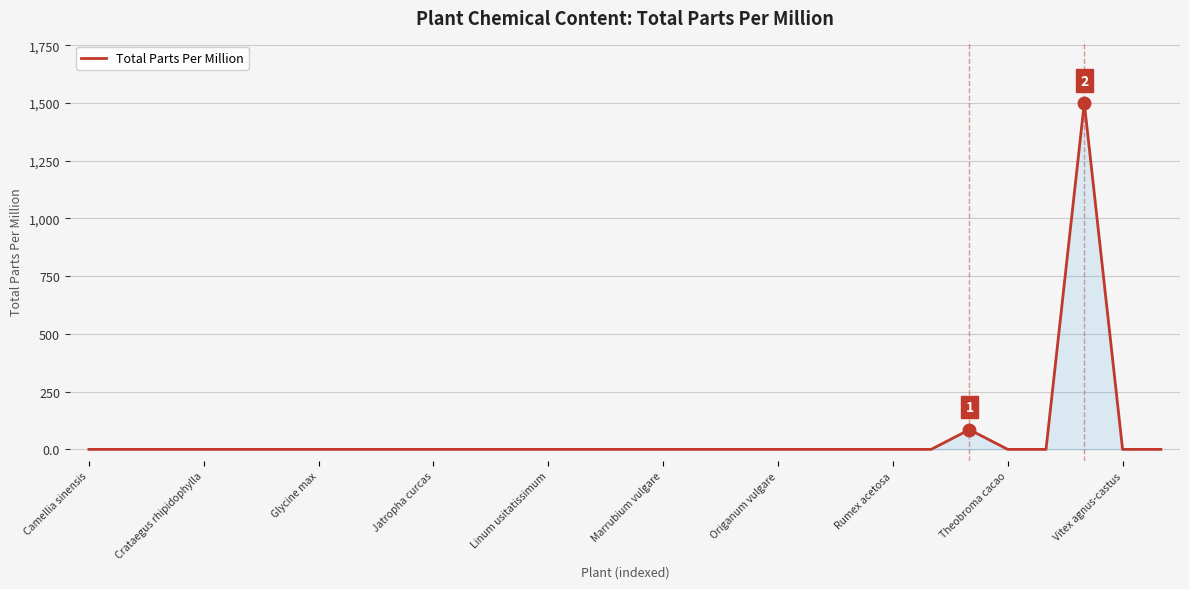

What is the difference between the maximum and minimum values?

1500.0